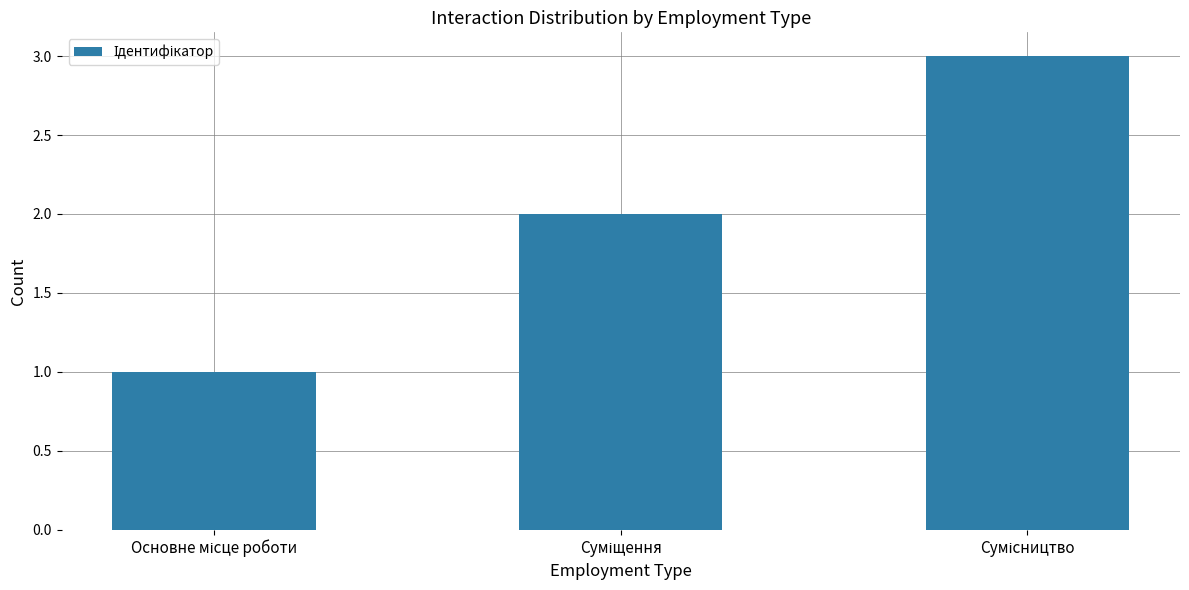

What is the sum of all values?

6